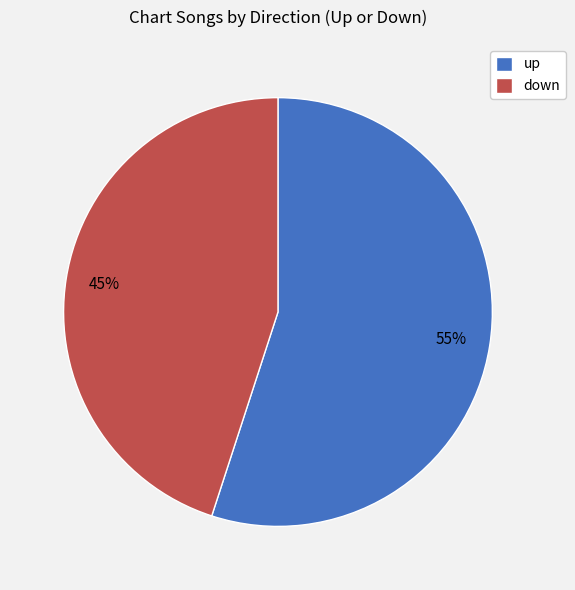

Is it true that down is 45% of the pie?

True